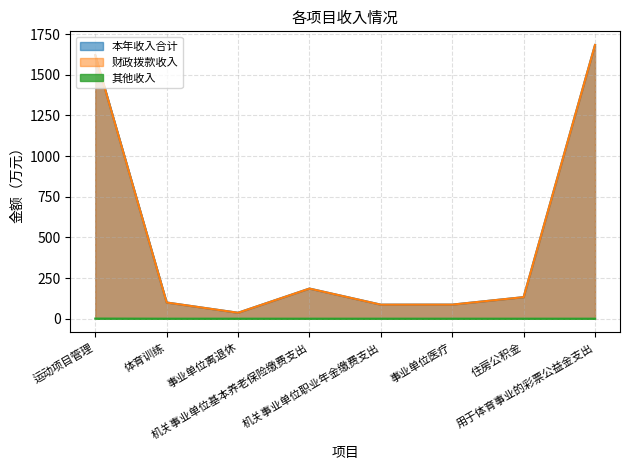

What are all the series names shown in the legend?

本年收入合计, 财政拨款收入, 其他收入